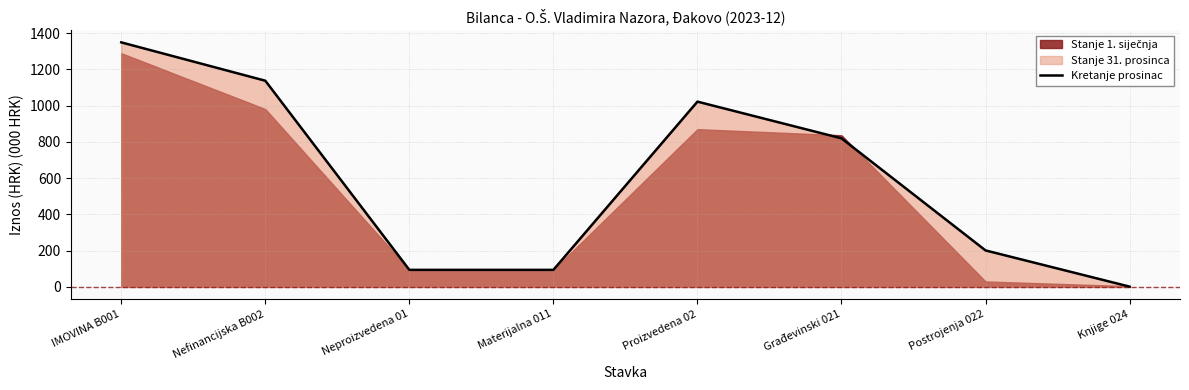

How many lines are shown in the chart?

1